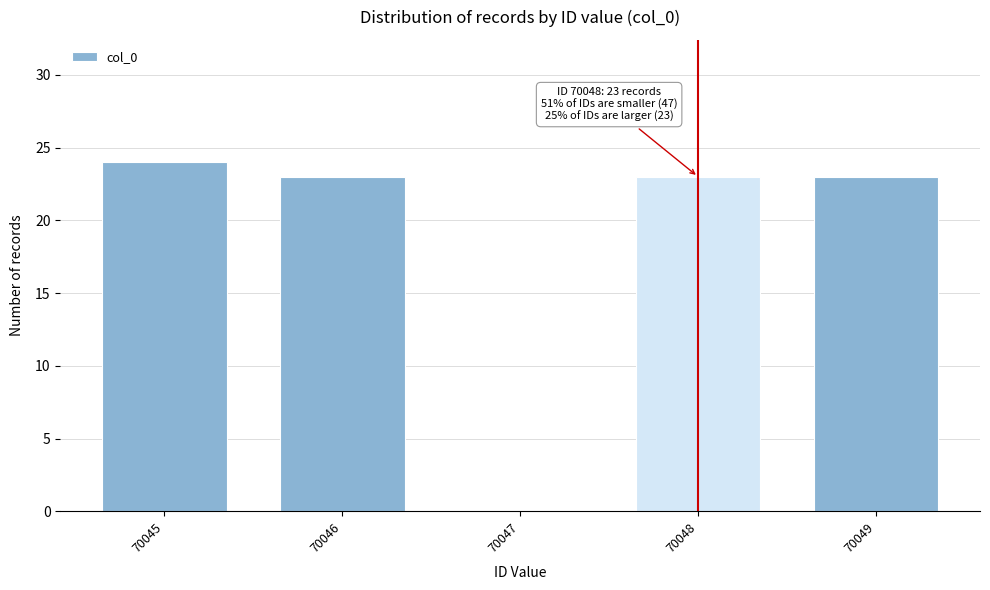

Reading left to right, extract all data points from this chart.

70045=24	70046=23	70047=0	70048=23	70049=23